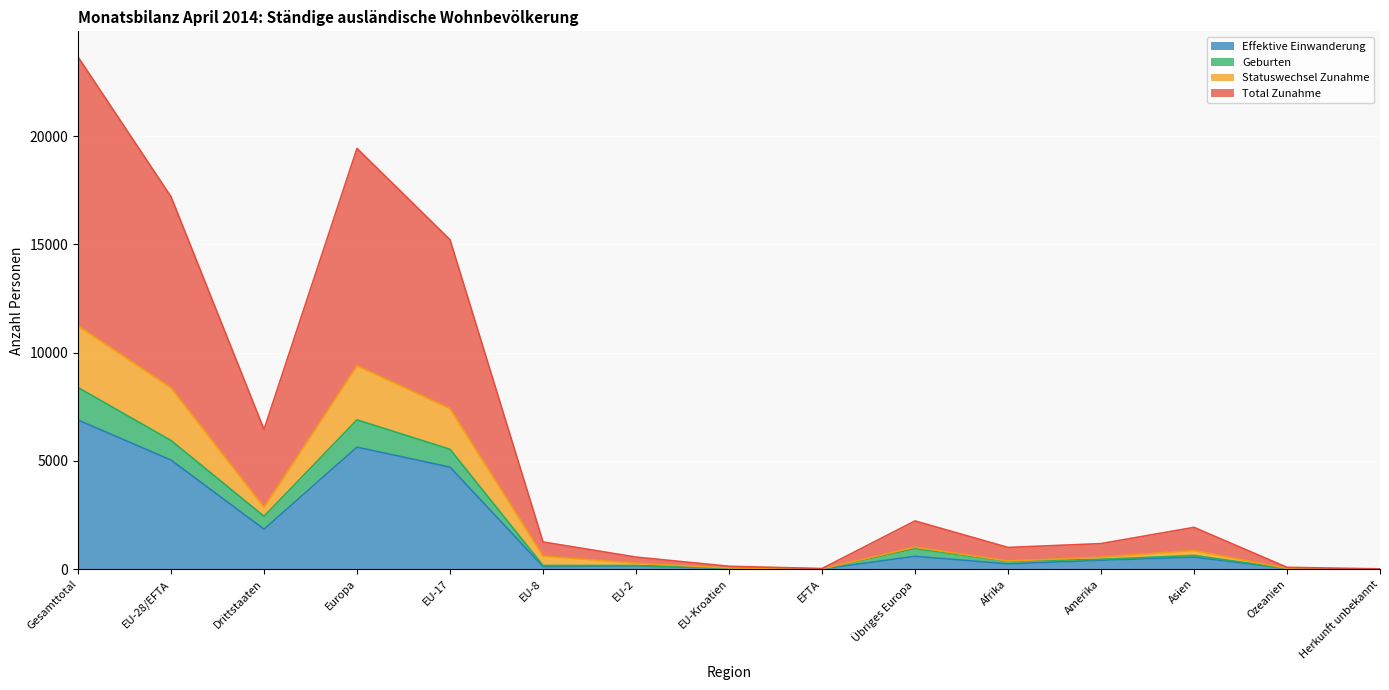

What are all the series names shown in the legend?

Effektive Einwanderung, Geburten, Statuswechsel Zunahme, Total Zunahme